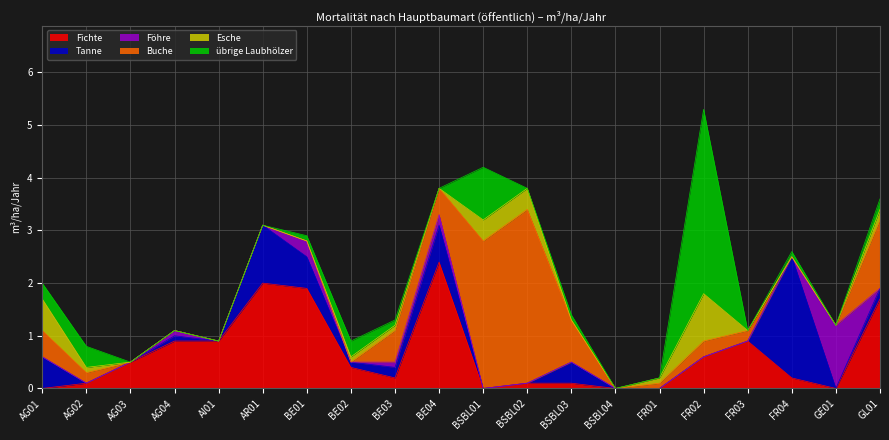

At GL01, list the series in order from smallest to largest.

Föhre, Tanne, Esche, übrige Laubhölzer, Buche, Fichte